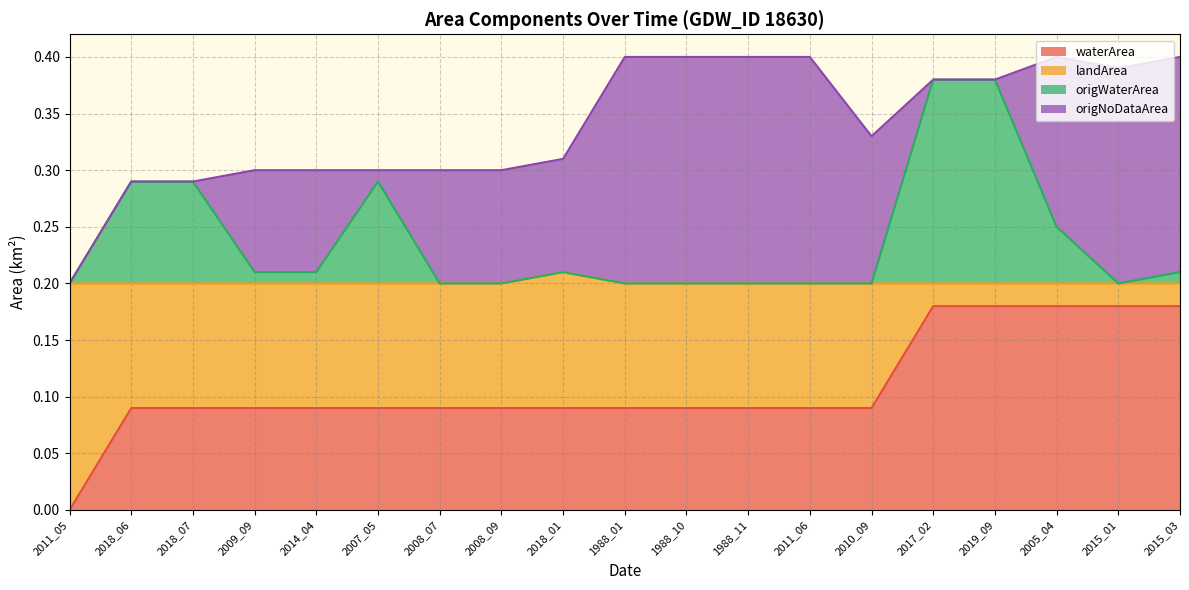

True or false: origWaterArea and waterArea cross at least once.

False